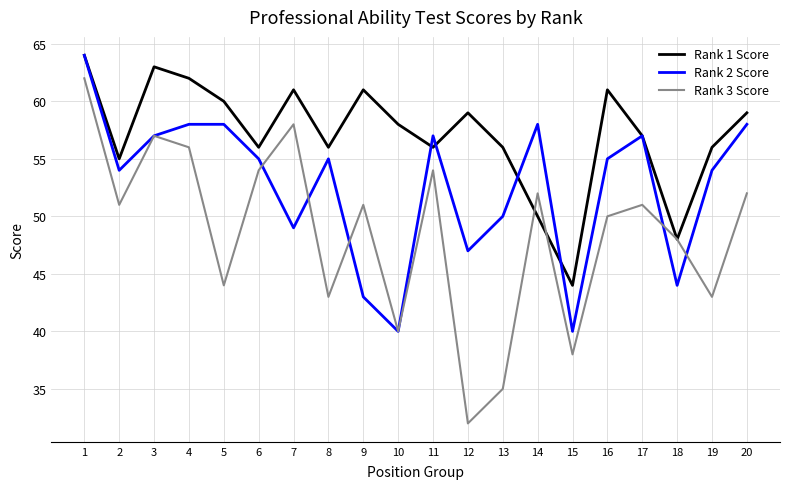

Which series has the largest total across all categories?

Rank 1 Score